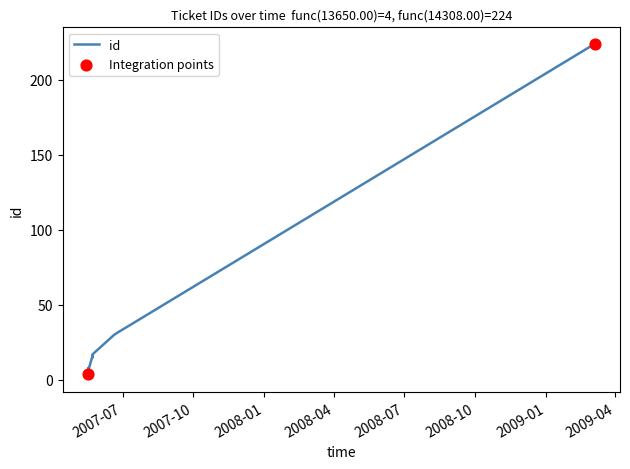

Which has a higher value, 2007-05-23 or 2007-05-18?

2007-05-23